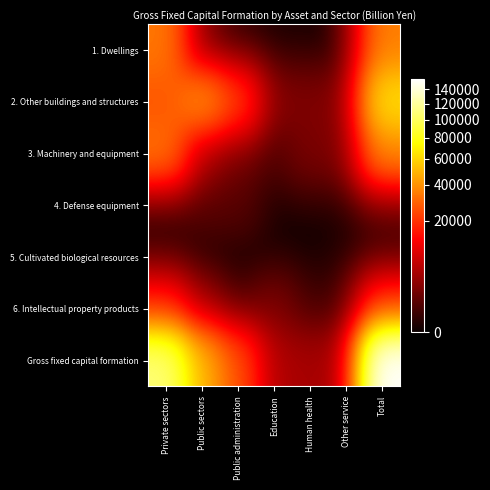

What is the difference between the highest and lowest values at Other service?

4206.6